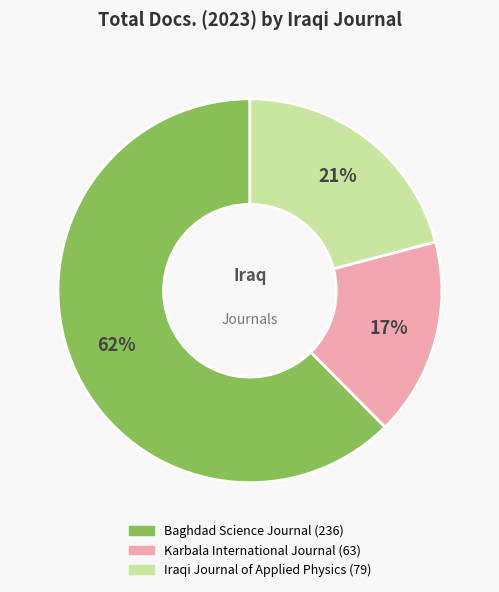

Rank the categories by value from lowest to highest.

Karbala International Journal, Iraqi Journal of Applied Physics, Baghdad Science Journal